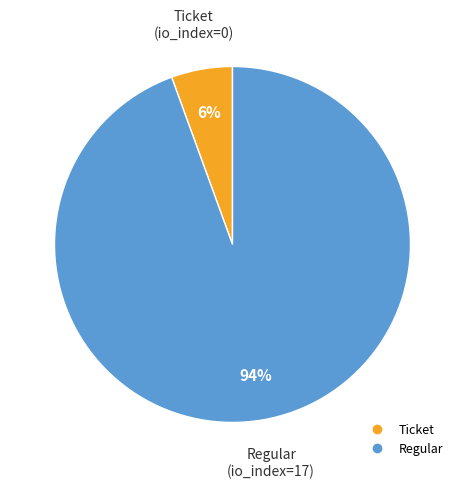

To the nearest percent, what is the average slice percentage?

50%